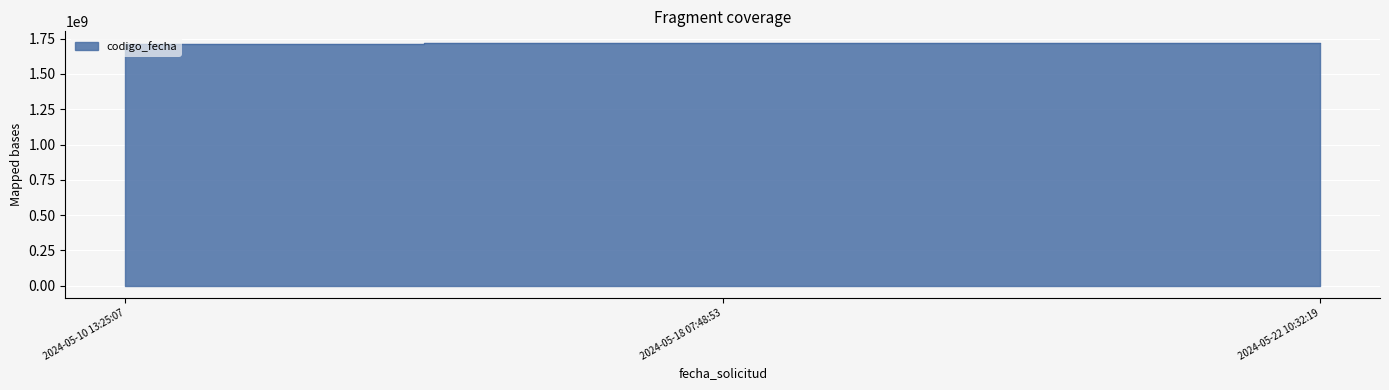

List the labels in order of value, smallest first.

2024-05-10 13:25:07, 2024-05-18 07:48:53, 2024-05-22 10:32:19